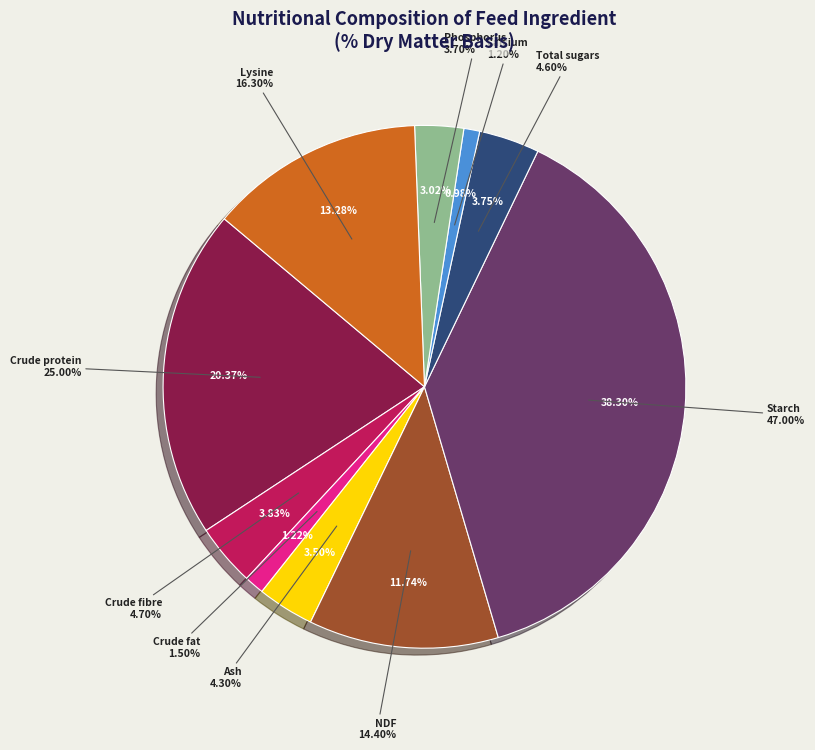

To the nearest percent, what percentage of the pie is NDF?

12%